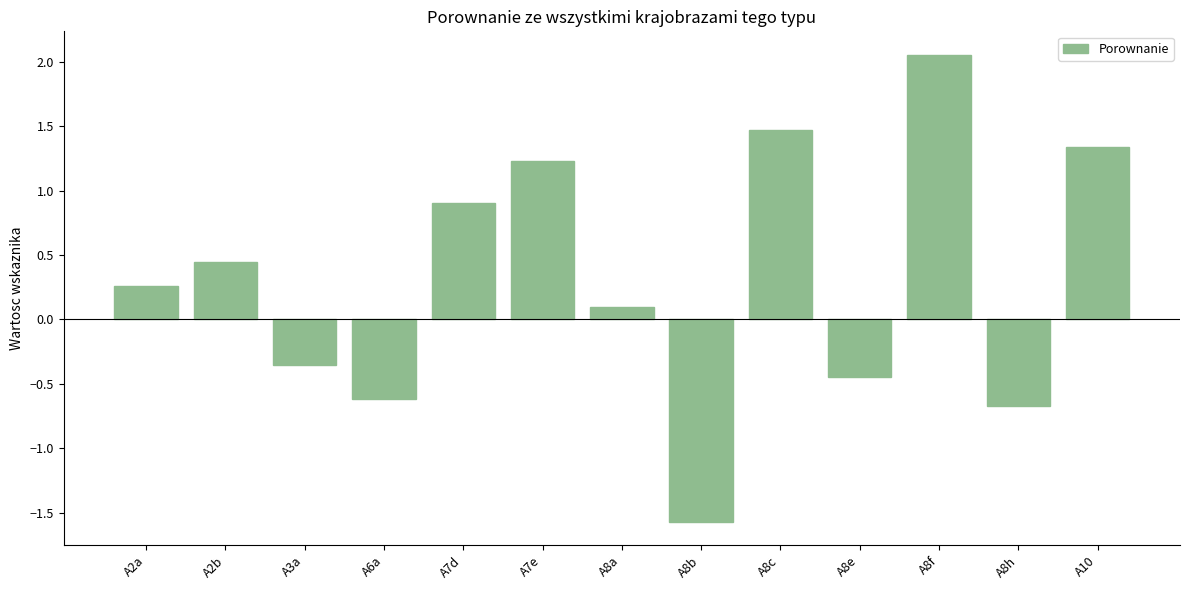

What is the label of the 13th bar from the right?

A2a